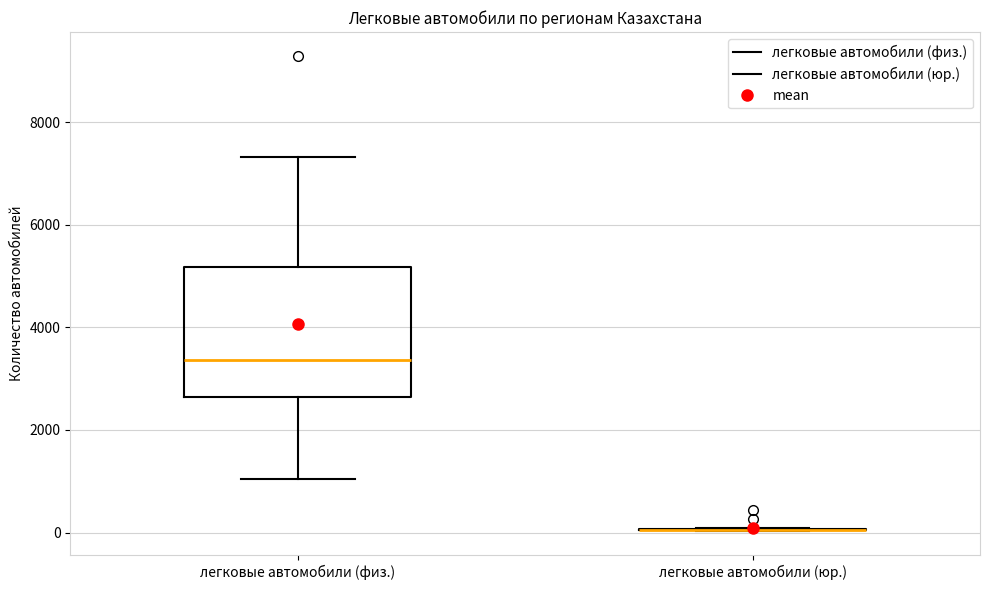

Reading left to right, transcribe this box plot: for each box, give where its median line is, the range the box spans, and where its two whiskers end, as read against the y-axis. The values are not printed on the chart, so give them approximately, as read against the axis.

легковые автомобили (физ.): median 3400, box 2600 to 5200, whiskers 1000 to 7400
легковые автомобили (юр.): box collapsed to a line at 0, whiskers 0 to 0